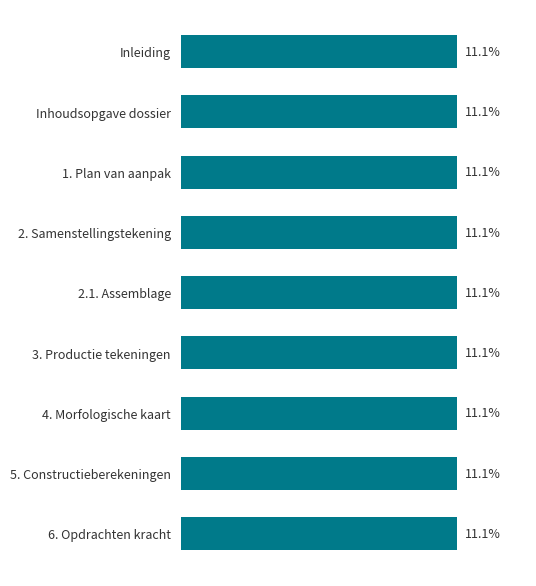

What is the label of the 8th bar from the bottom?

Inhoudsopgave dossier